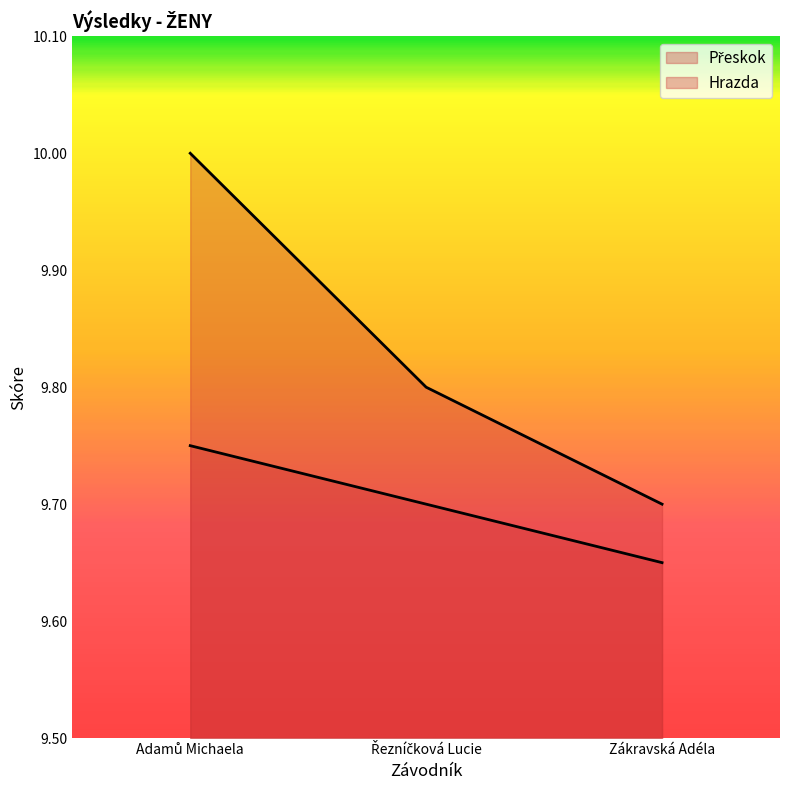

What is the difference between the highest and lowest values at Adamů Michaela?

0.2